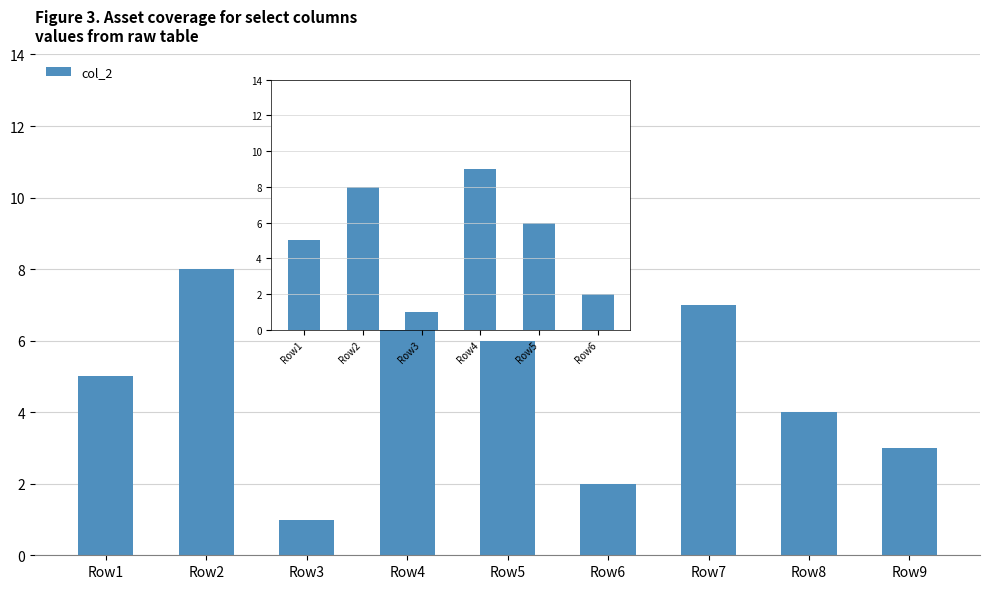

List the labels in order of value, smallest first.

Row3, Row6, Row9, Row8, Row1, Row5, Row7, Row2, Row4